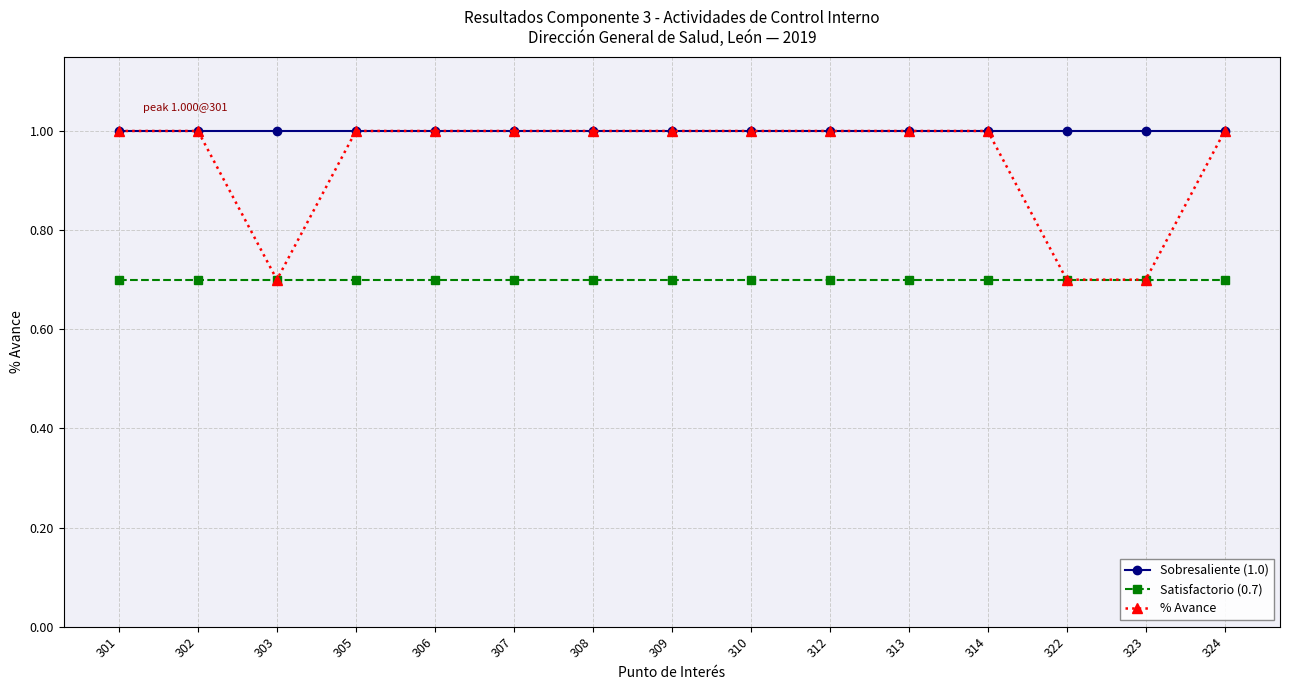

The value of Satisfactorio (0.7) at 301 is 0.7. True or false?

True